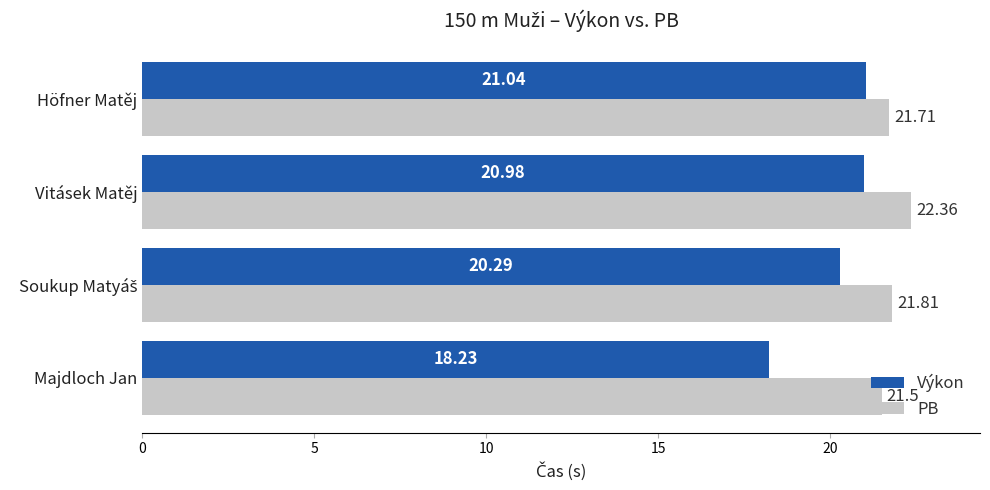

Rank the series by their average value, from highest to lowest.

PB, Výkon